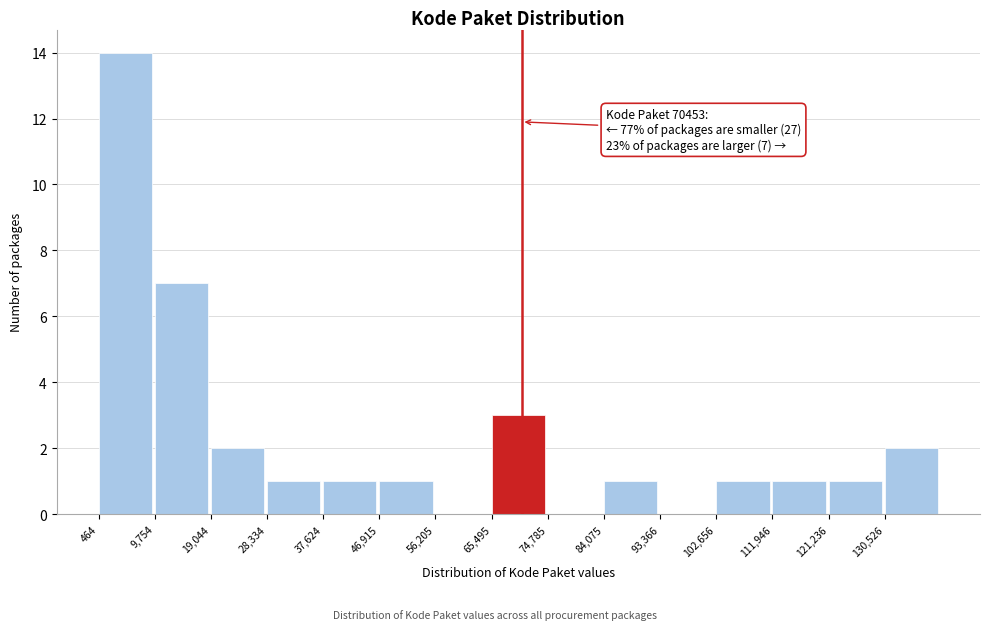

Over which range of the x-axis is the bar tallest?

0 to 10000